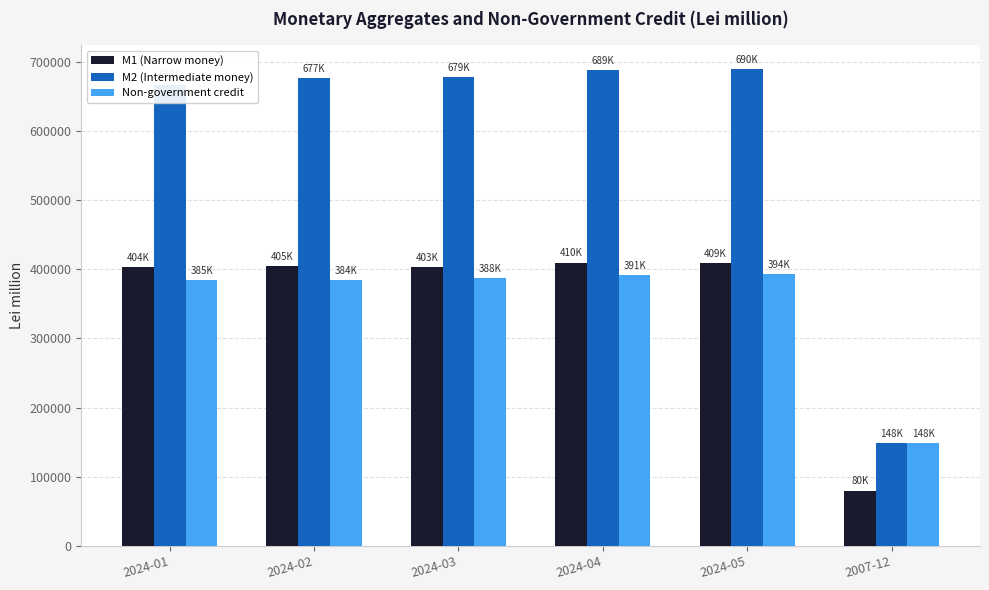

At how many categories does at least one series exceed 465795?

5